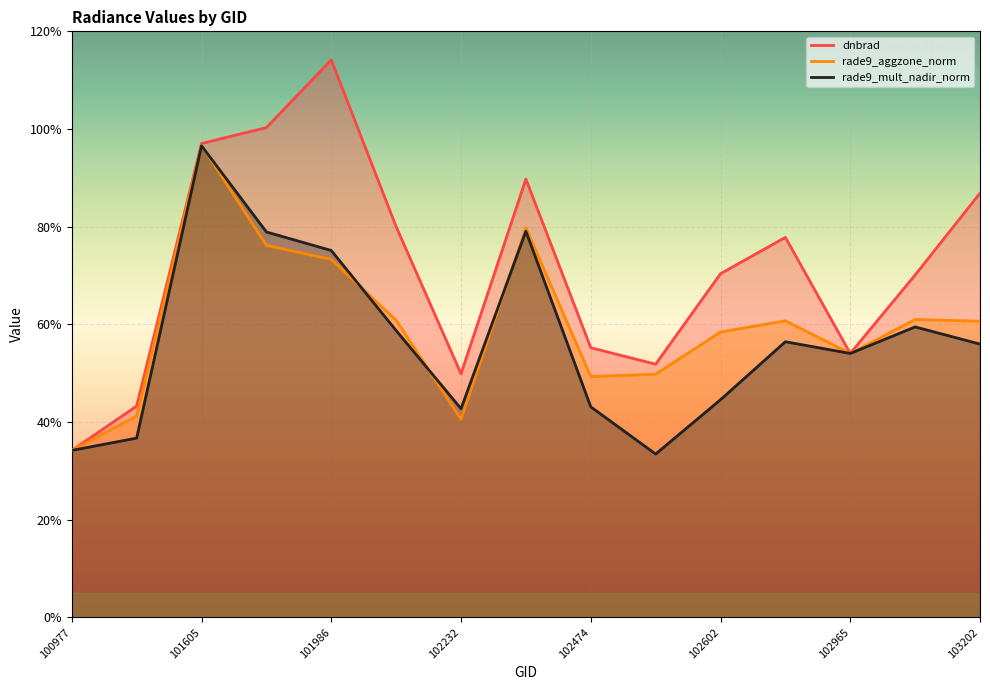

How many series are shown in this chart?

3